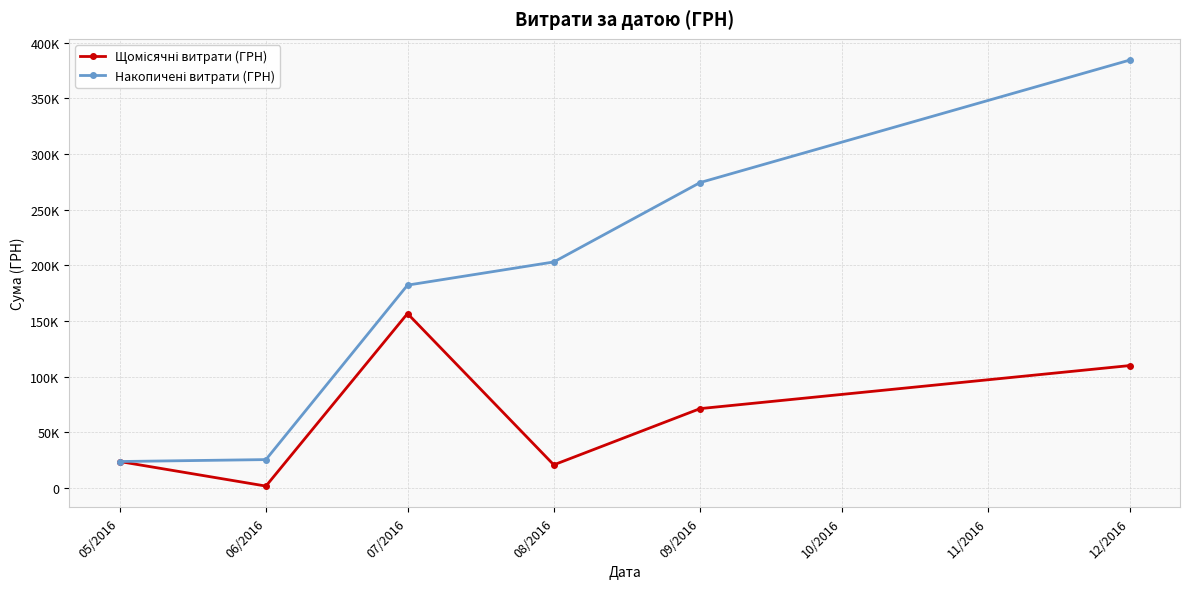

Is the value of Щомісячні витрати (ГРН) at 07/2016 greater than the value of Накопичені витрати (ГРН) at 09/2016?

No